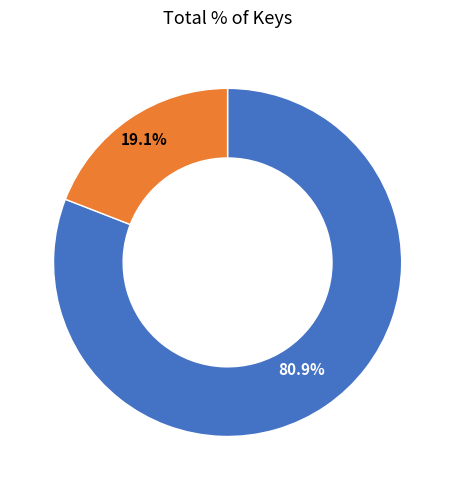

Is there a majority slice in this chart?

Yes